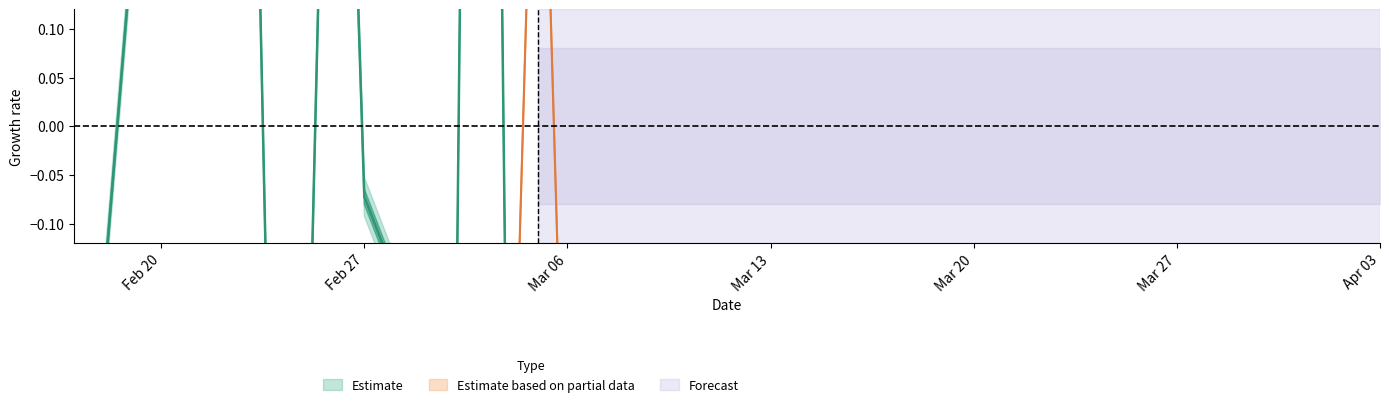

Rank the categories by value from lowest to highest.

2017-03-06, 2017-02-24, 2017-03-02, 2017-03-05, 2017-04-03, 2017-02-17, 2017-03-04, 2017-02-25, 2017-03-01, 2017-02-27, 2017-02-20, 2017-02-23, 2017-02-26, 2017-02-22, 2017-03-03